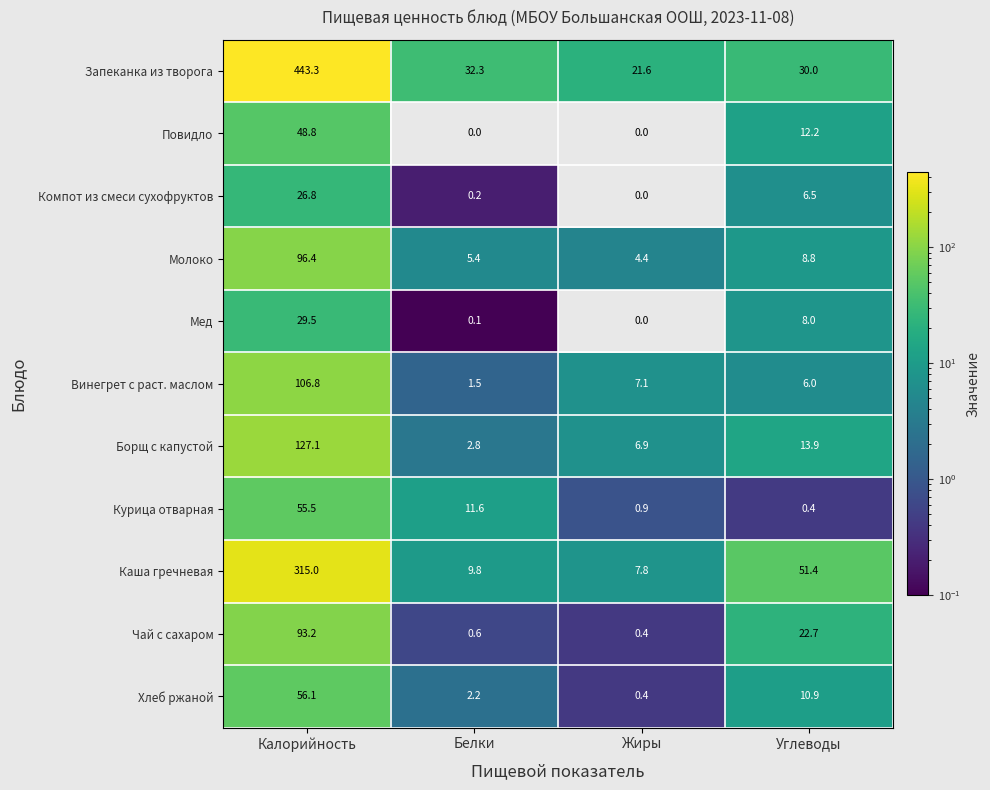

What is the total value across all series at Жиры?

49.5